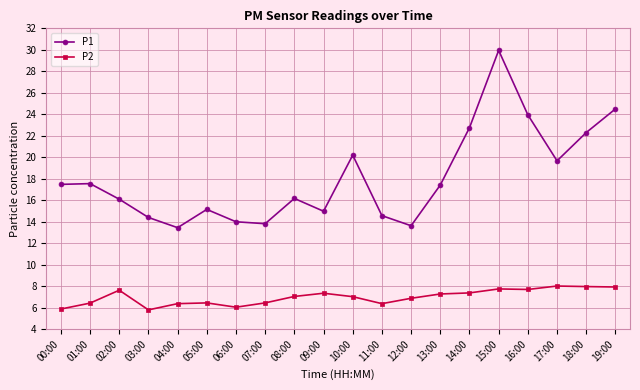

What is the label of the 4th point from the right?

16:00